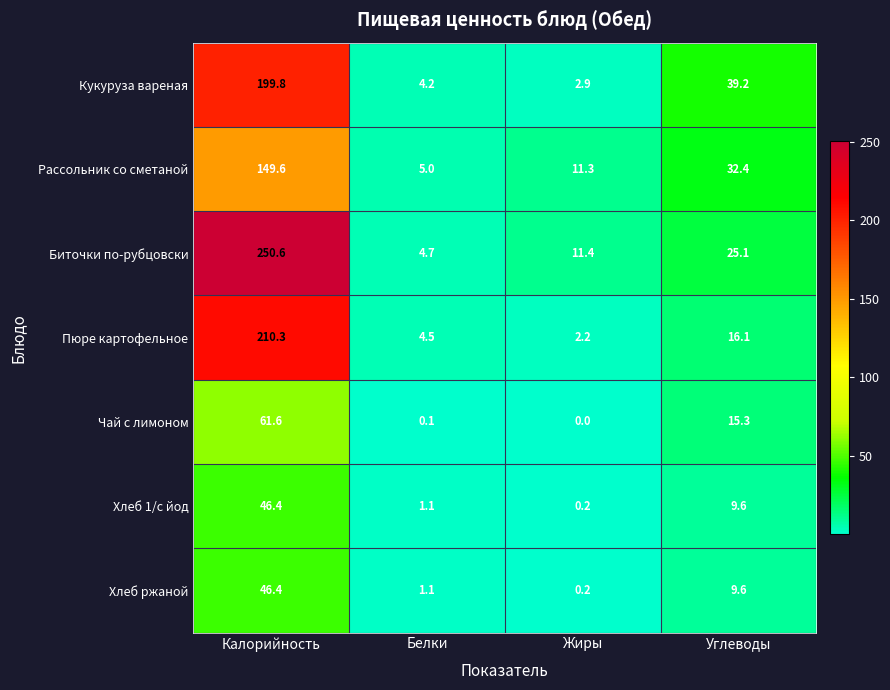

Which series has the largest total across all categories?

Биточки по-рубцовски